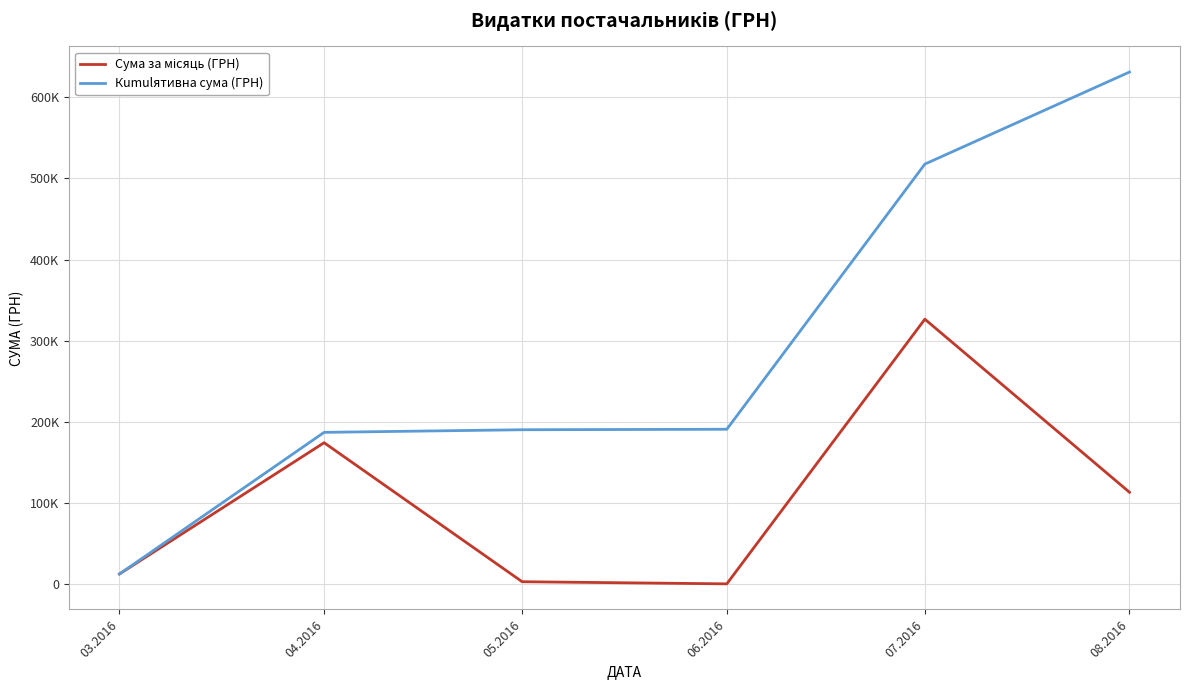

Does the chart have visible grid lines?

Yes